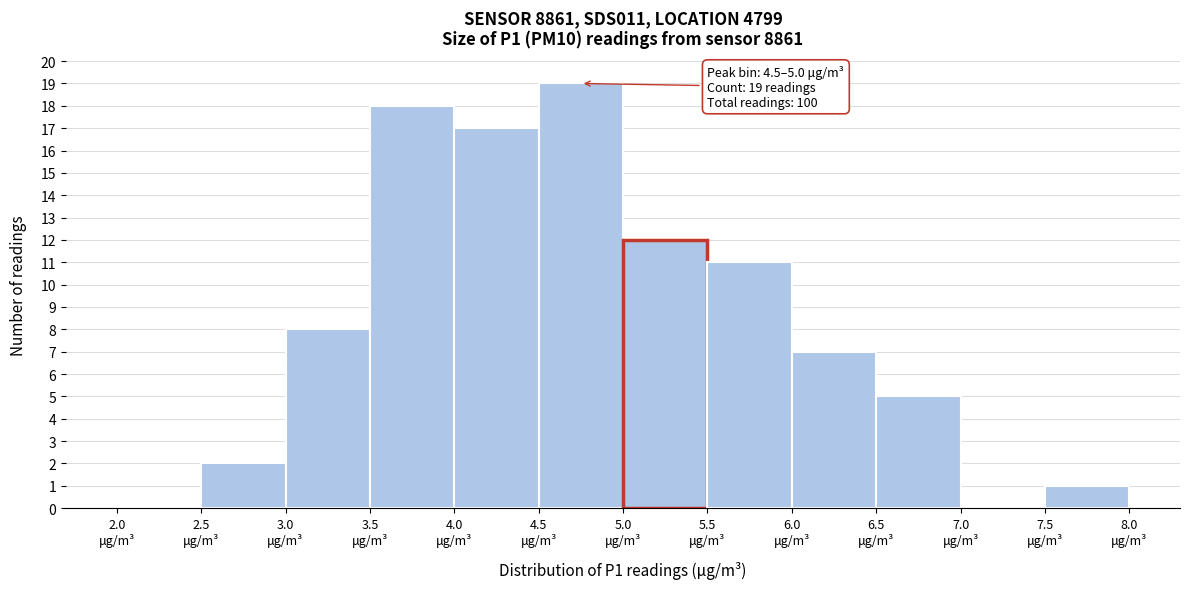

Which range on the x-axis has the tallest bar?

4.5 to 5.0